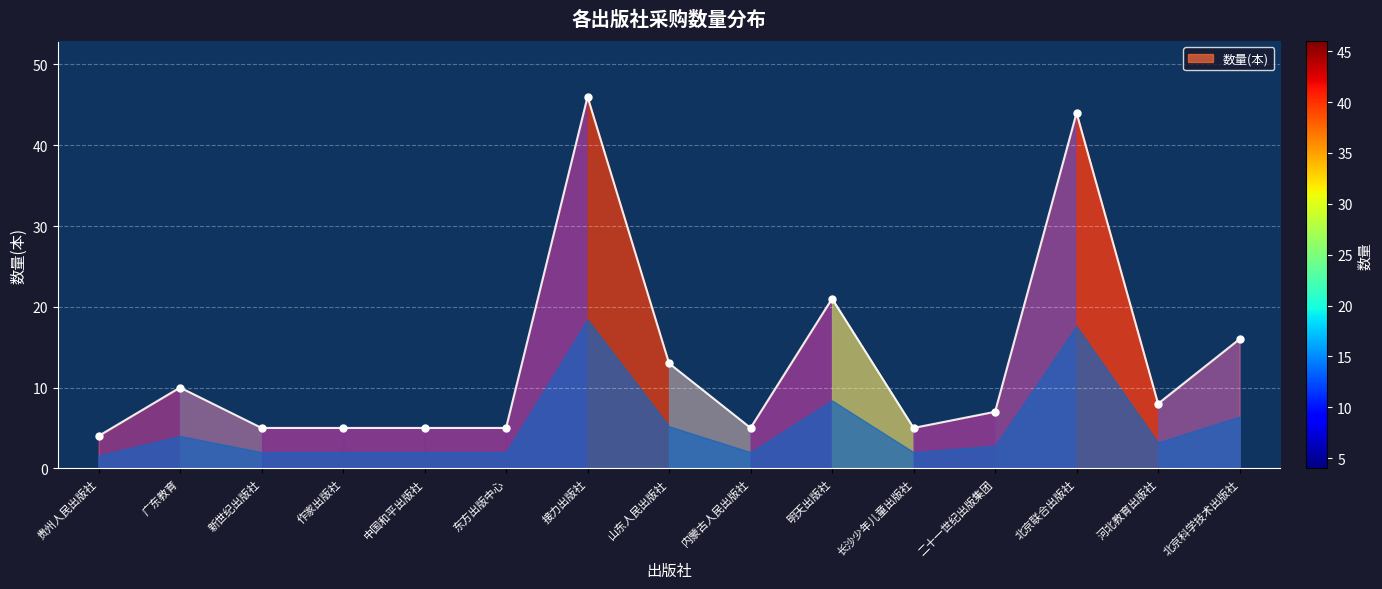

What is the ratio of the value at 中国和平出版社 to the value at 内蒙古人民出版社?

1.0